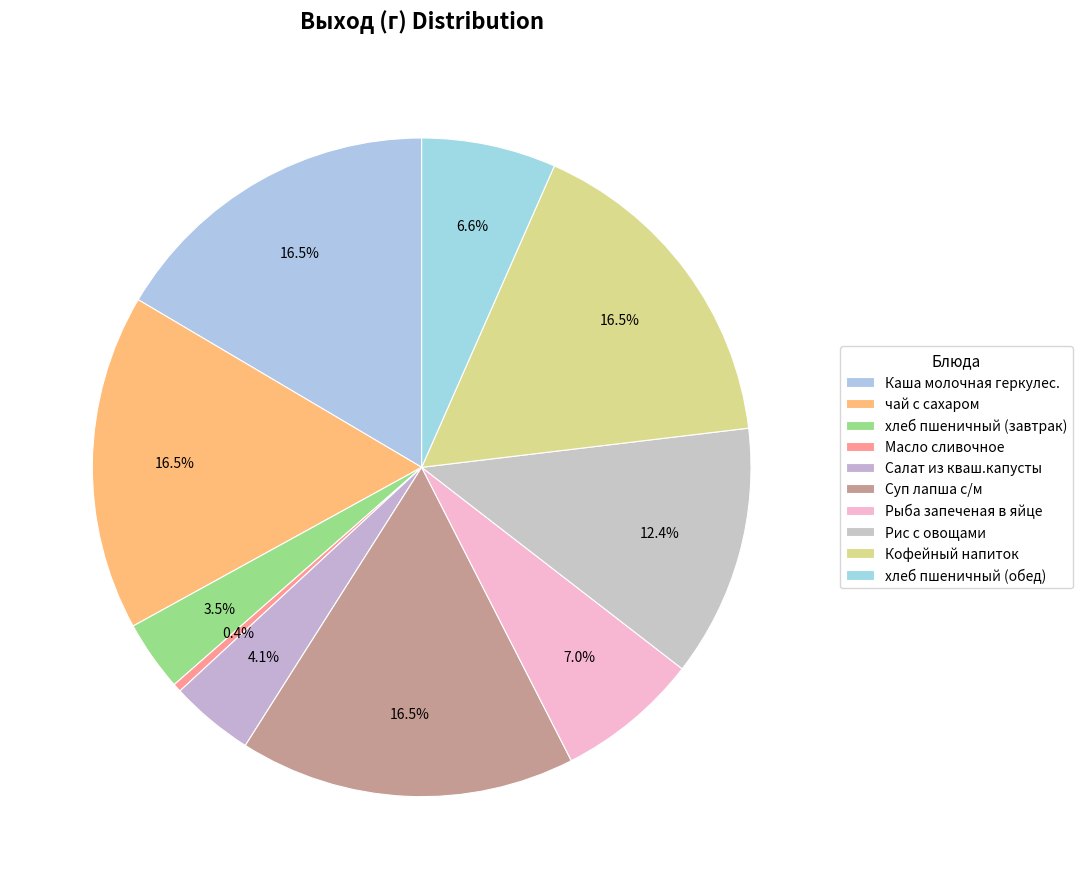

How many segments does this pie chart have?

10